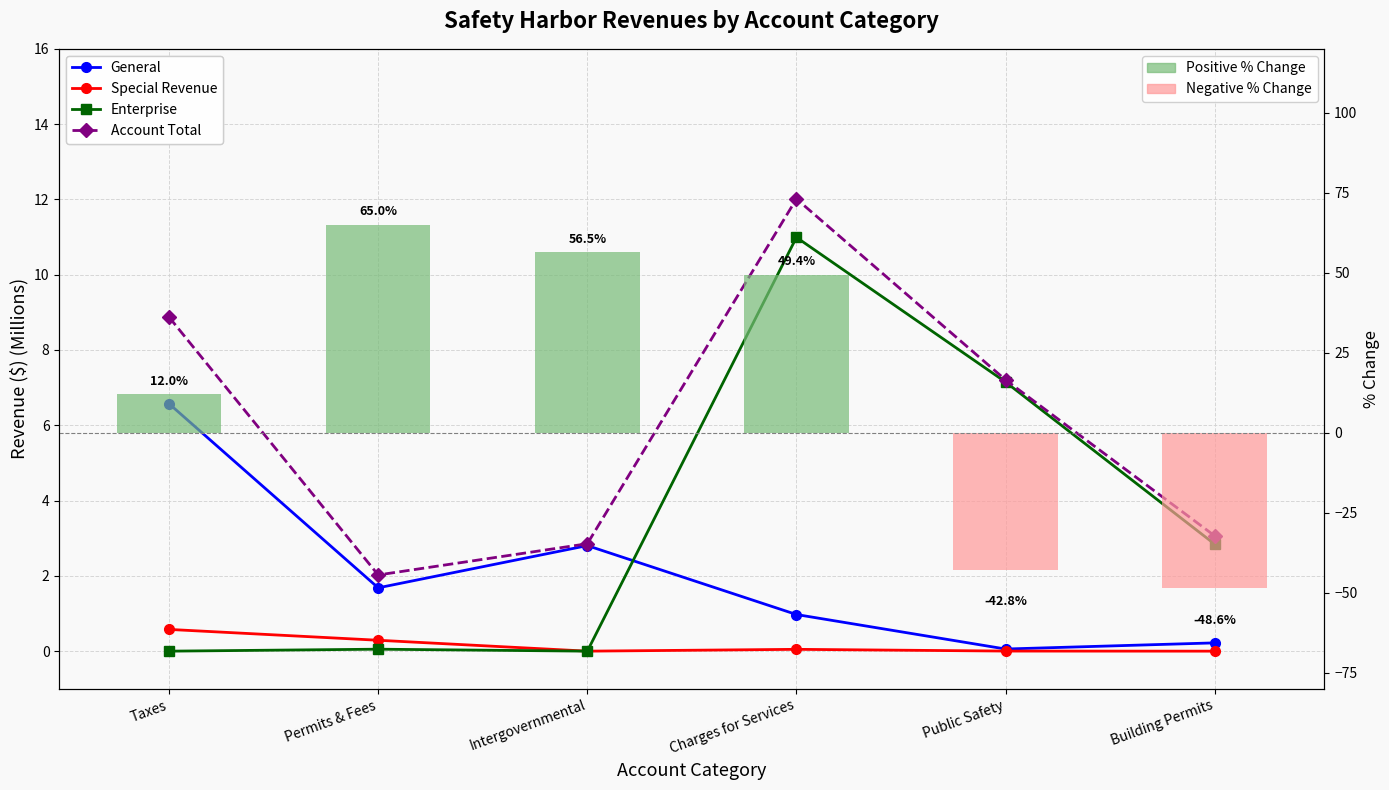

What is the difference between the second highest and second lowest values in the General series?

2.6